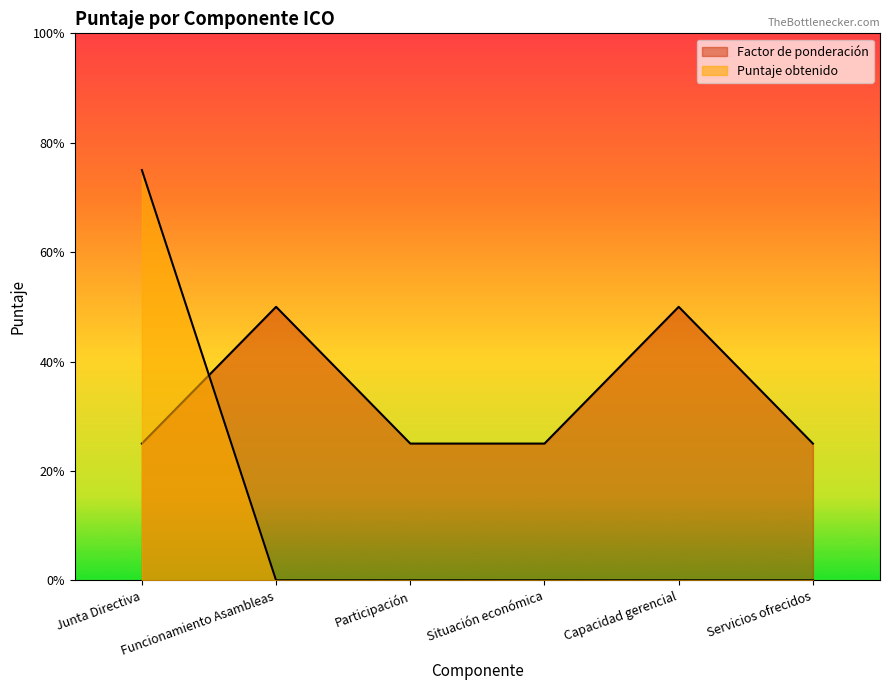

At how many categories does at least one series exceed 2?

1